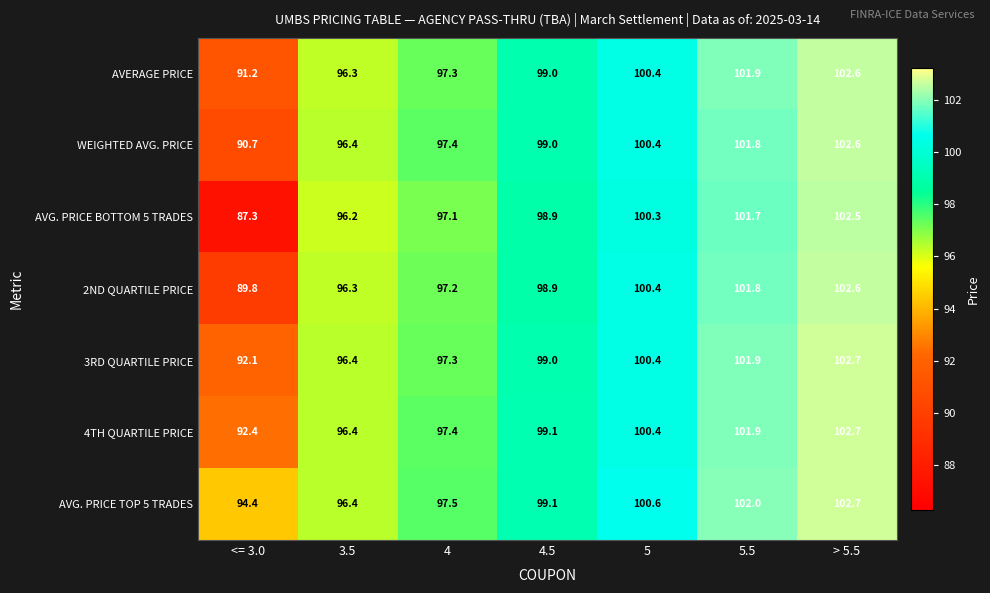

The 3RD QUARTILE PRICE series shows 169.8 at 3.5. True or false?

False